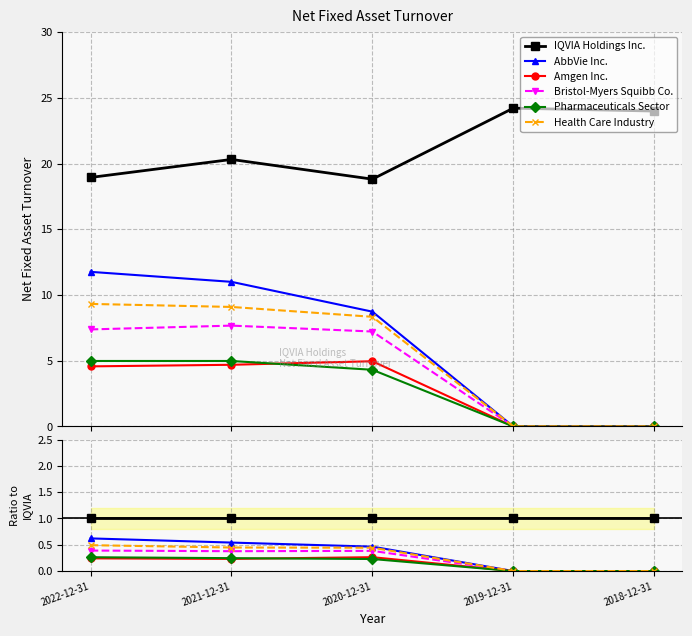

True or false: Bristol-Myers Squibb Co. has more than 0 points higher than both neighbors.

True